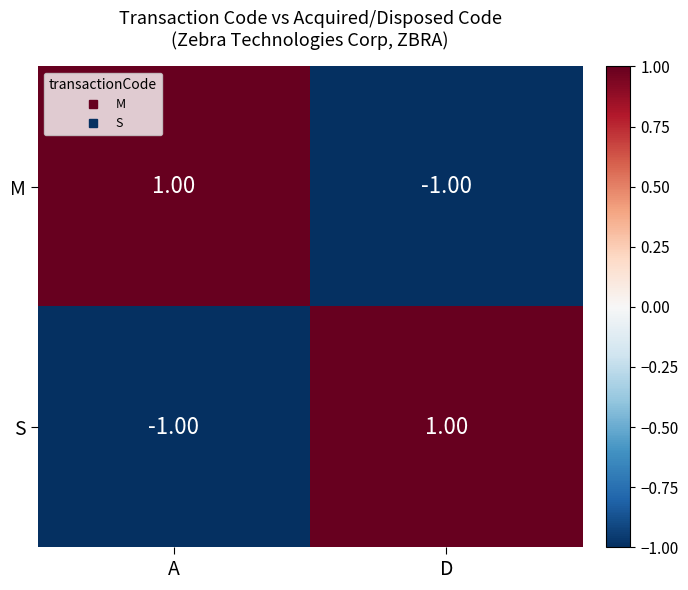

At which label is S closest to 0?

A